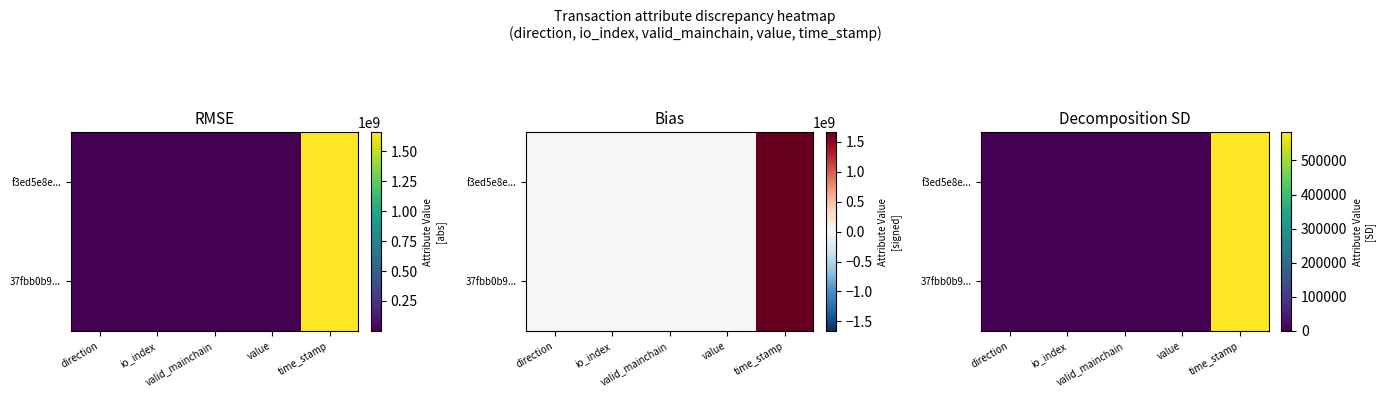

What is the sum of the 37fbb0b9... values at valid_mainchain and time_stamp?

582189.5